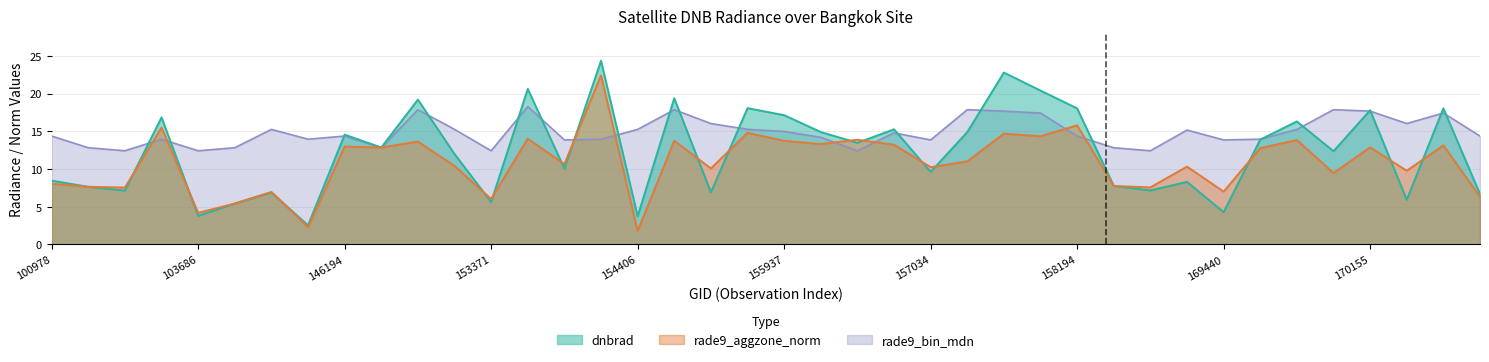

How many data points does each series have?

40